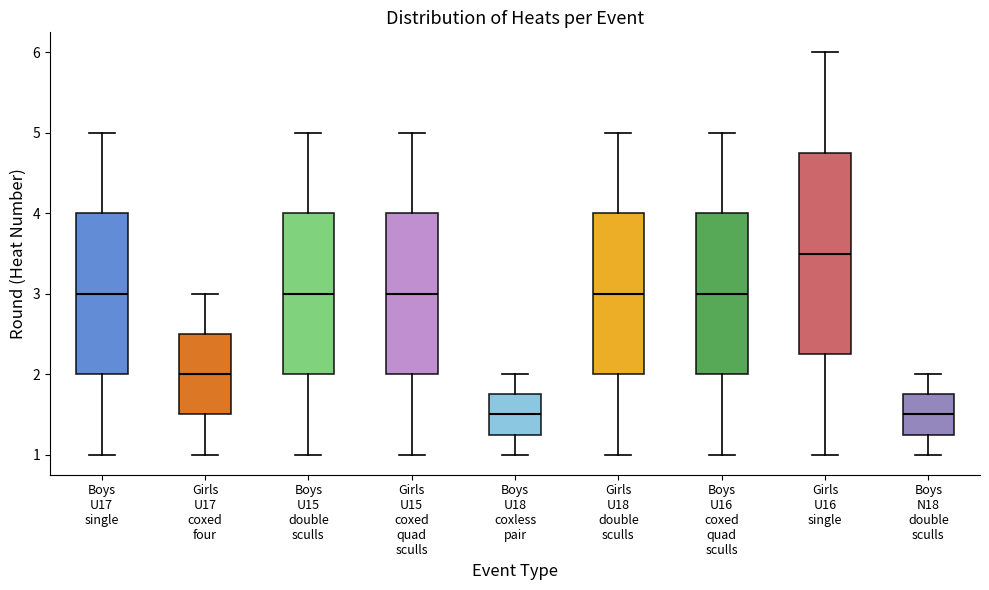

Comparing the boxes themselves (not the whiskers), which one is the tallest?

Girls U16 single